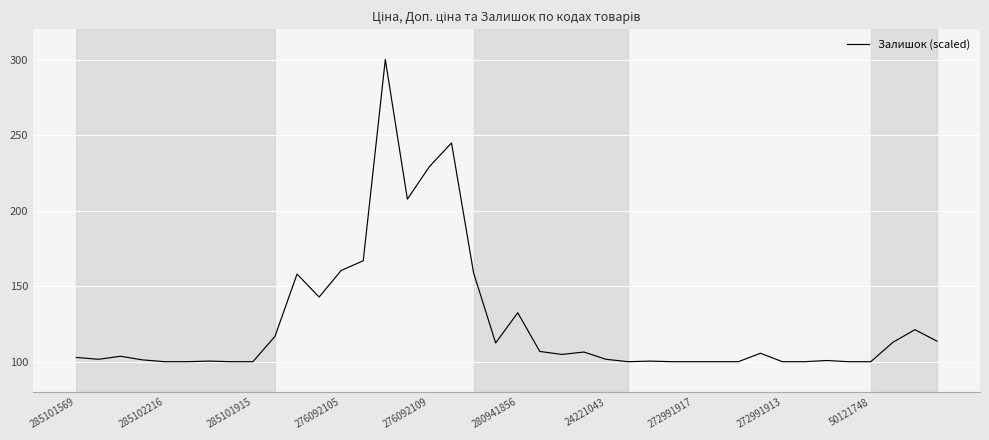

What is the maximum value shown in the chart?

300.0